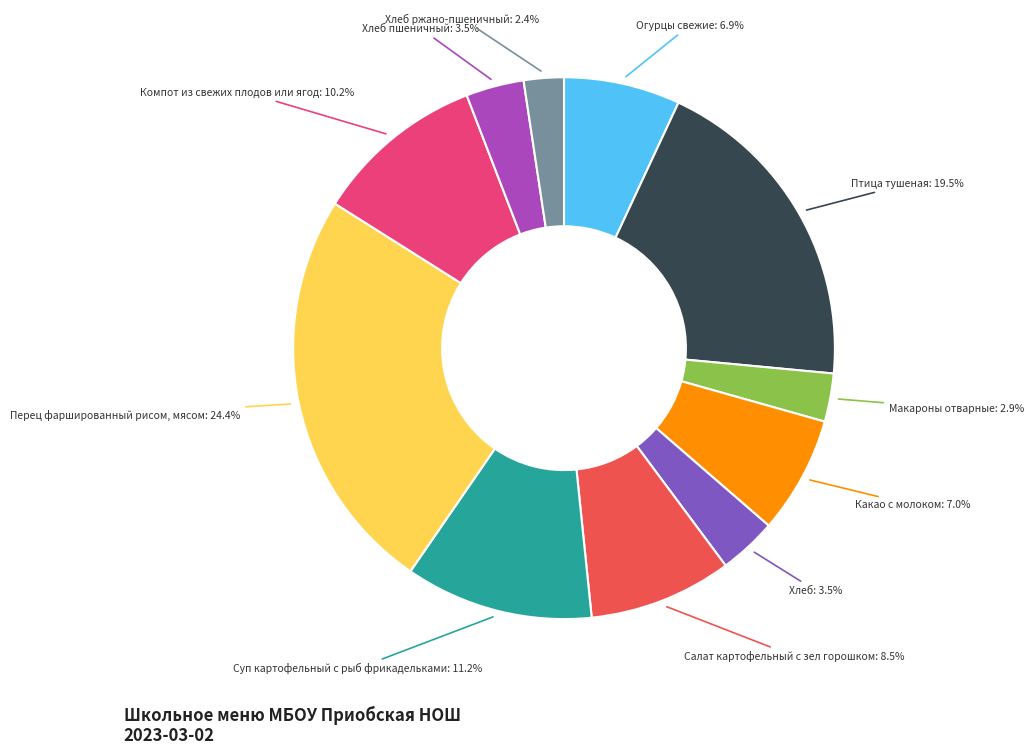

Does any single category account for the majority?

No